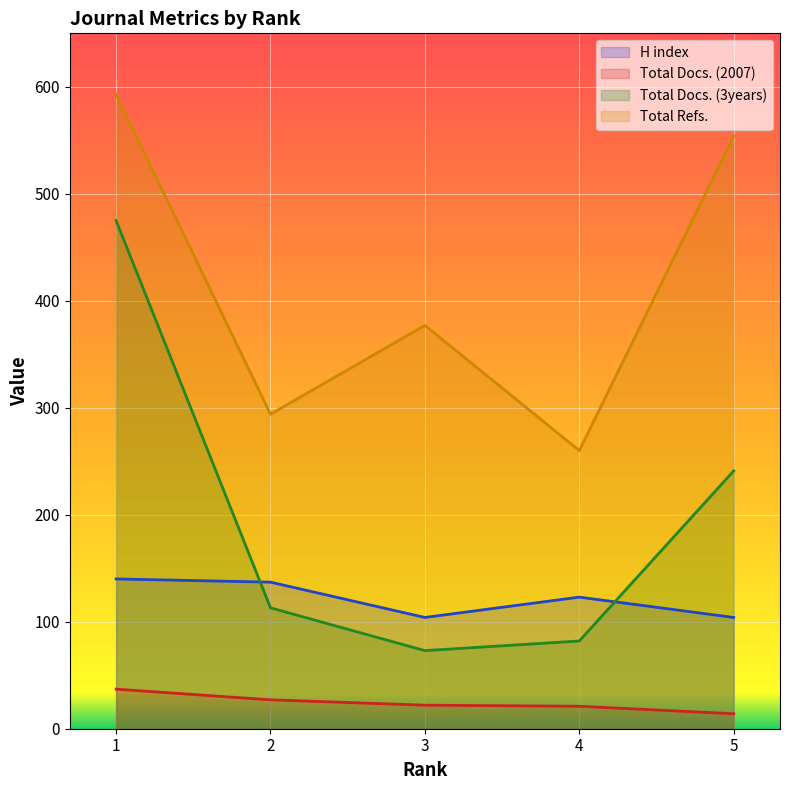

What is the difference between the Total Refs. values at 1 and 5?

39